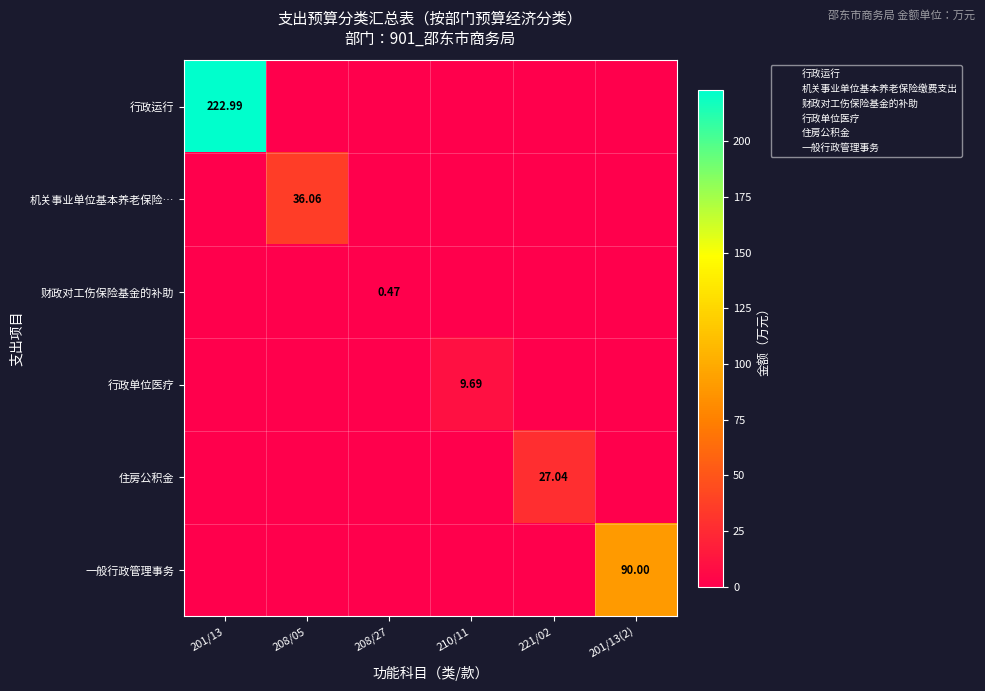

Count the number of categories in the chart.

6